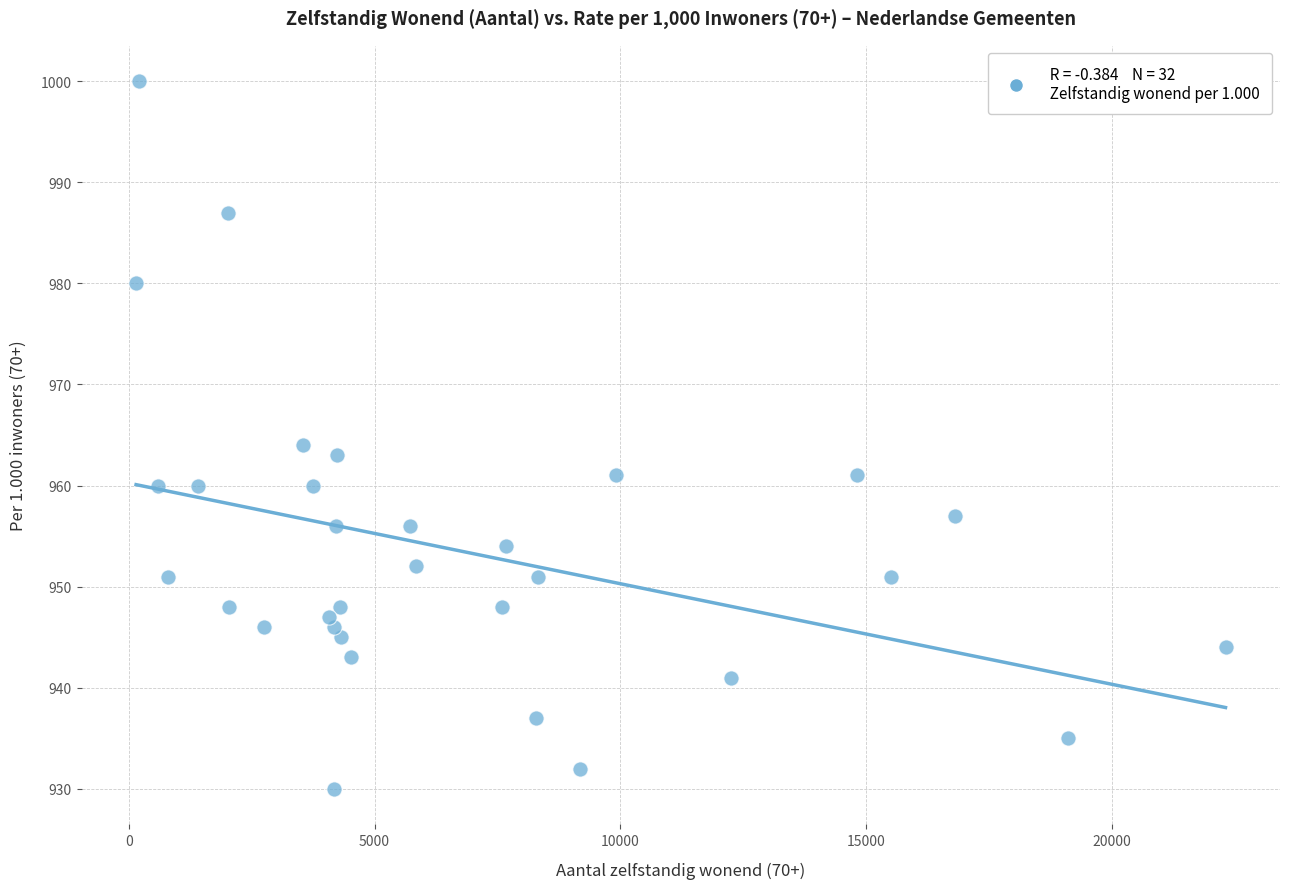

What is the range of X values (max minus min)?

22175